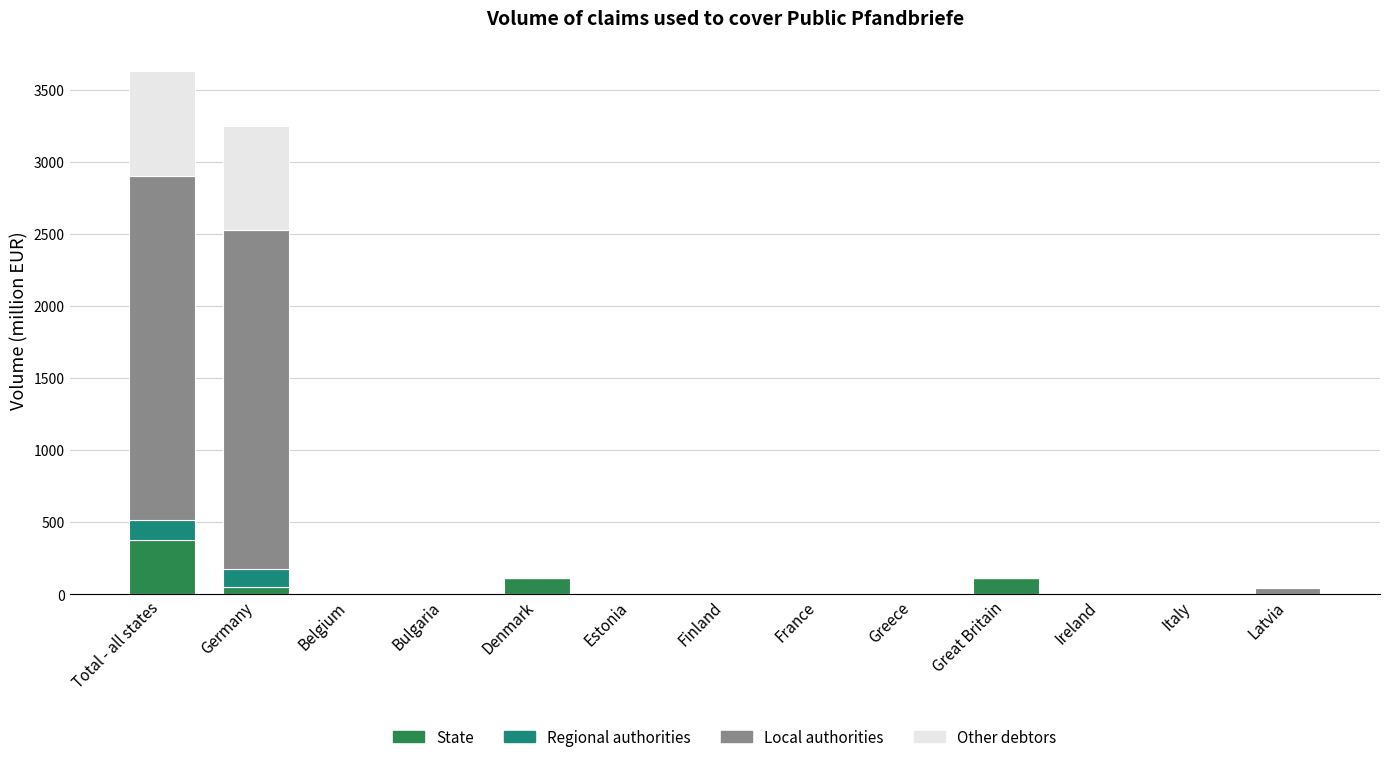

Are the bars horizontal?

No